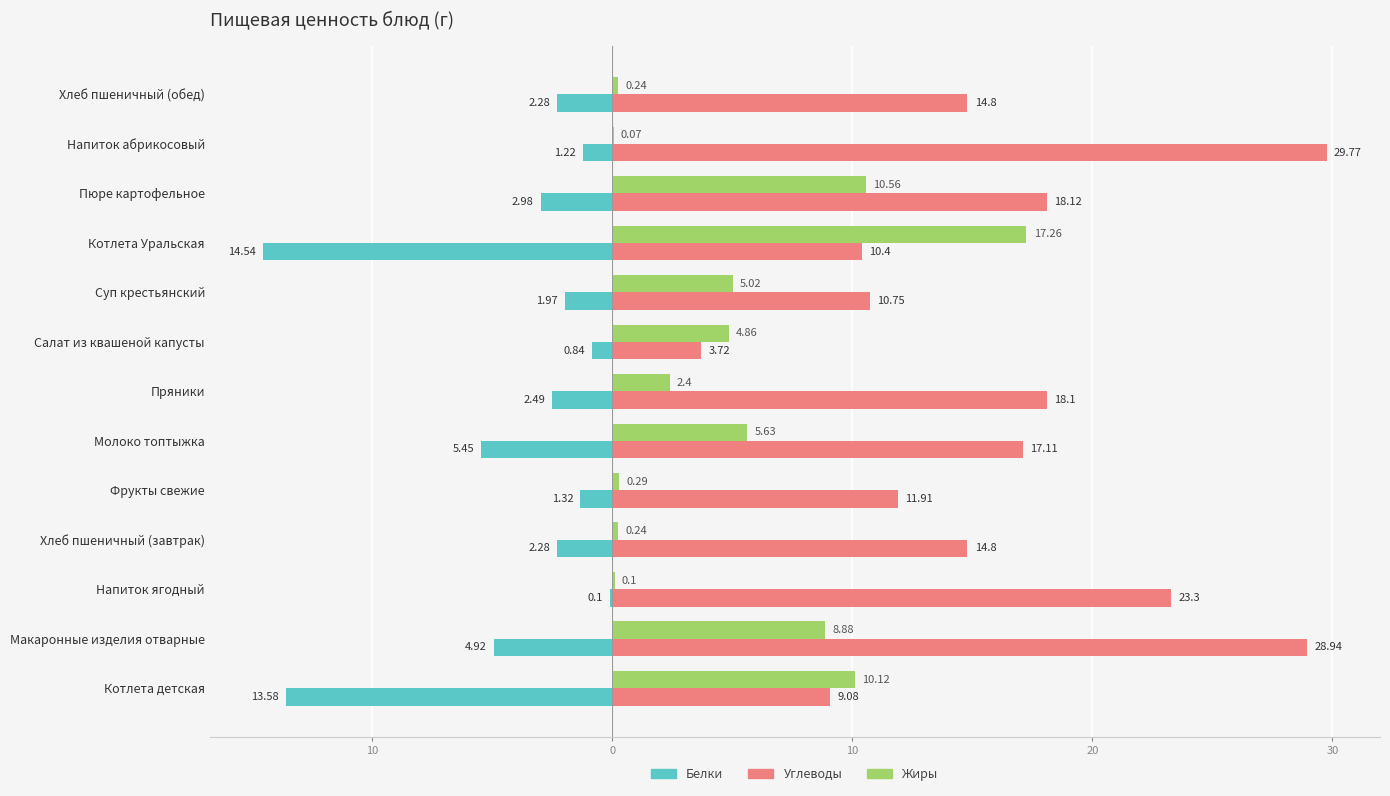

What are all the series names shown in the legend?

Белки, Углеводы, Жиры